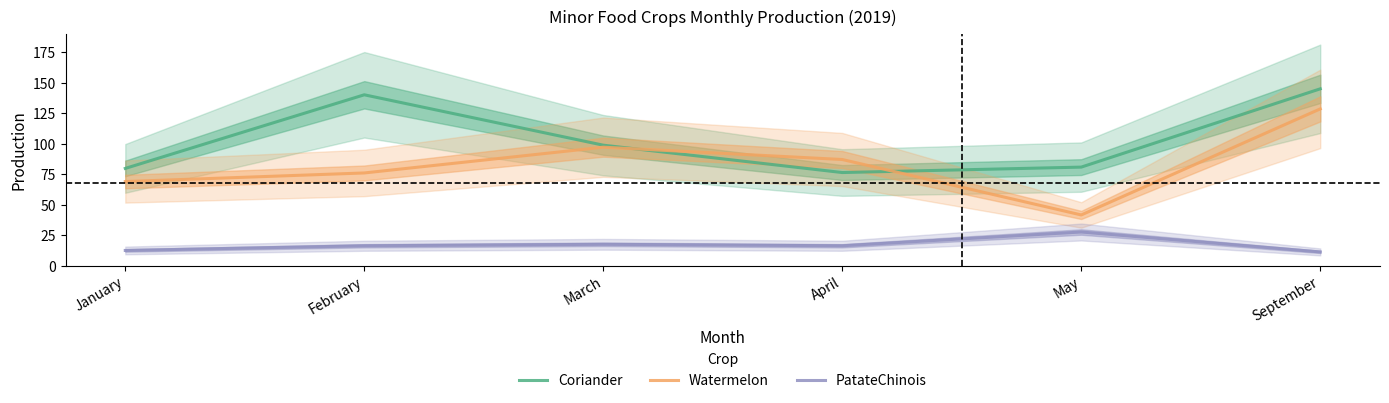

What is the lowest value of the Coriander series?

76.5